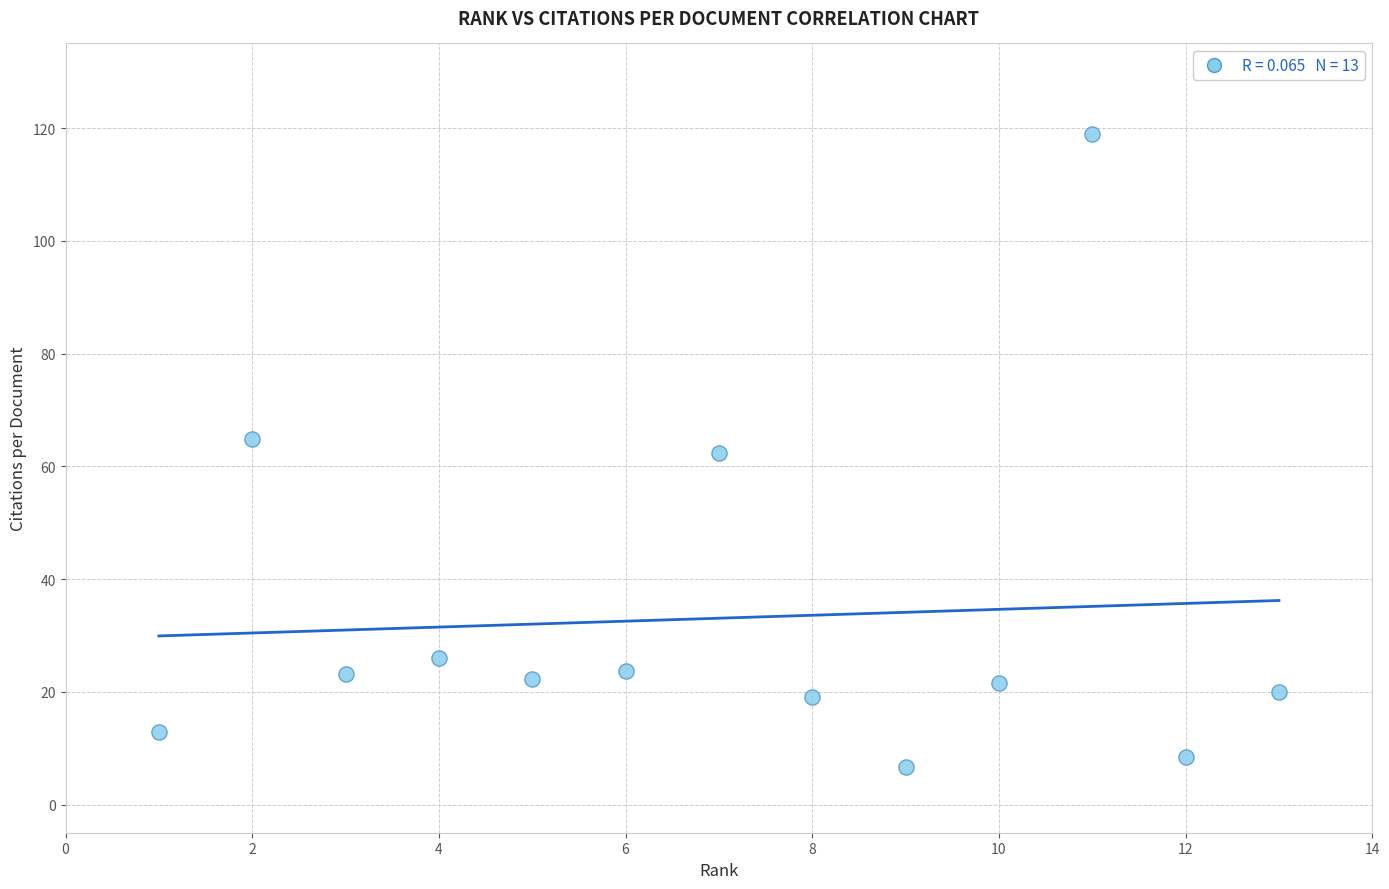

What is the range of X values (max minus min)?

12.0